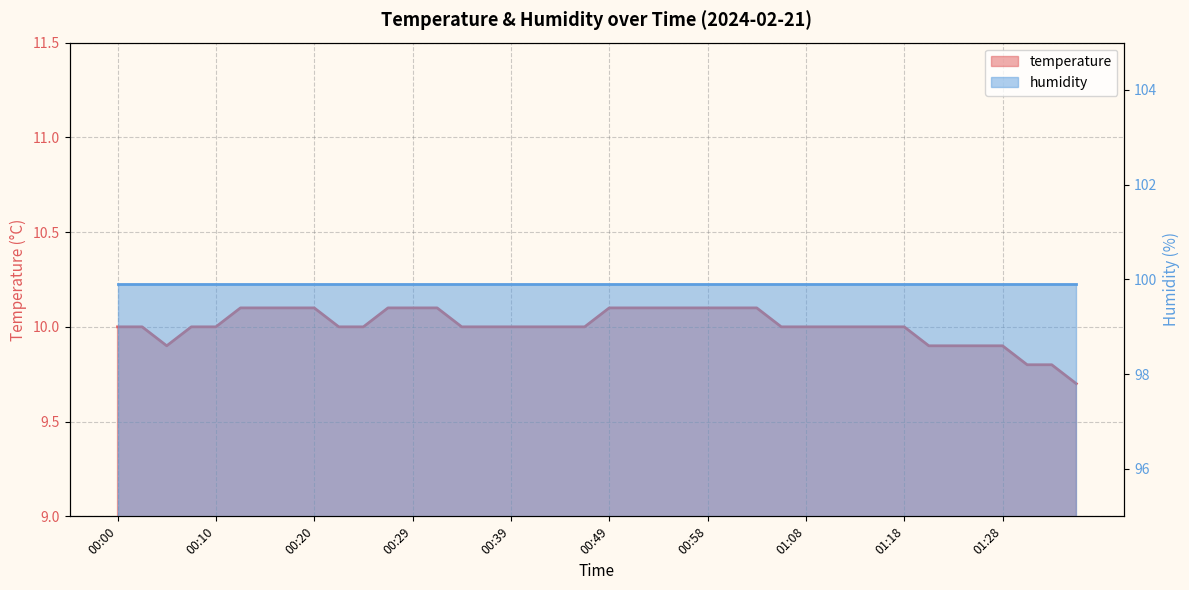

Reading left to right, what are all the values shown in this chart?

00:00=10.0	00:03=10.0	00:05=9.9	00:07=10.0	00:10=10.0	00:12=10.1	00:15=10.1	00:17=10.1	00:20=10.1	00:22=10.0	00:24=10.0	00:27=10.1	00:29=10.1	00:32=10.1	00:34=10.0	00:37=10.0	00:39=10.0	00:41=10.0	00:44=10.0	00:46=10.0	00:49=10.1	00:51=10.1	00:54=10.1	00:56=10.1	00:58=10.1	01:01=10.1	01:03=10.1	01:06=10.0	01:08=10.0	01:11=10.0	01:13=10.0	01:15=10.0	01:18=10.0	01:20=9.9	01:23=9.9	01:25=9.9	01:28=9.9	01:30=9.8	01:32=9.8	01:35=9.7